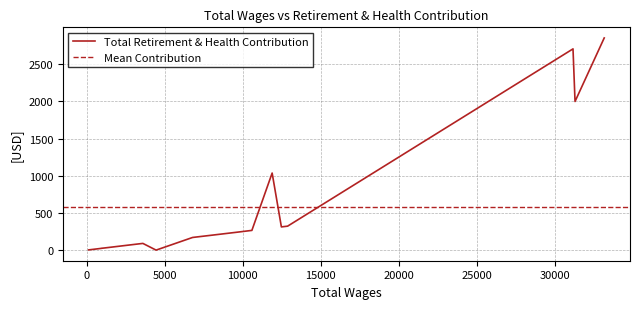

What is the value of the 15th point from the left?

322